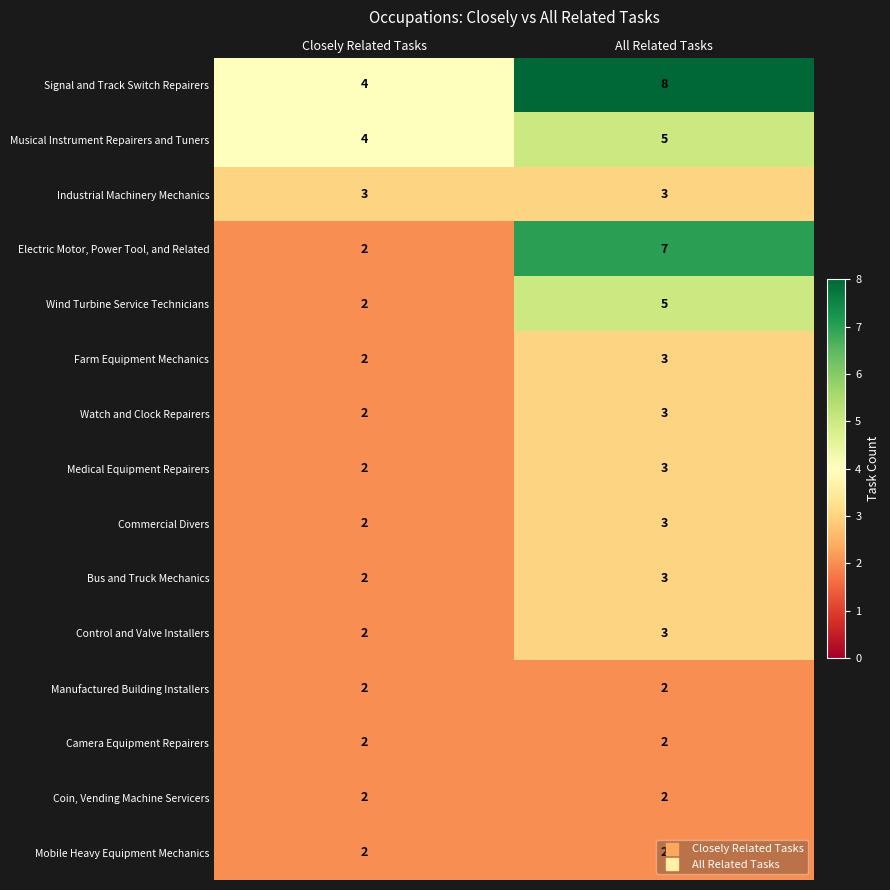

At which category is the sum across all series the highest?

All Related Tasks